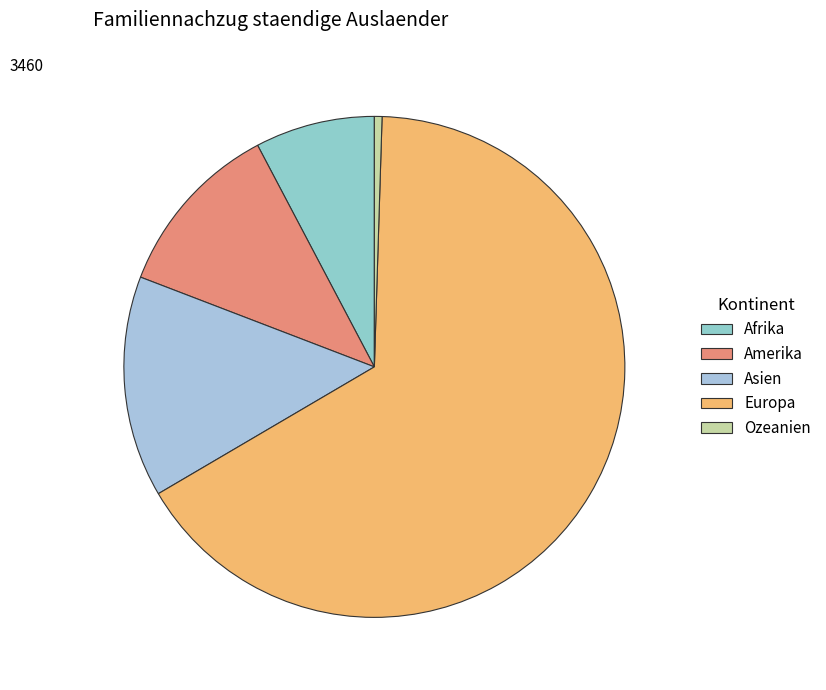

What portion of the pie excludes Ozeanien?

99.5%